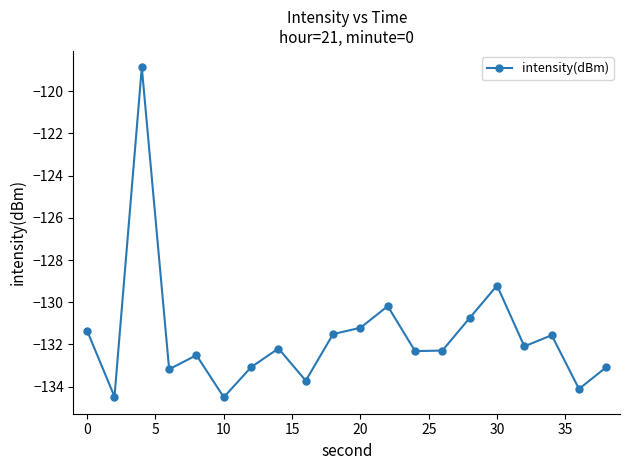

What is the value of the 1st point from the left?

-131.4